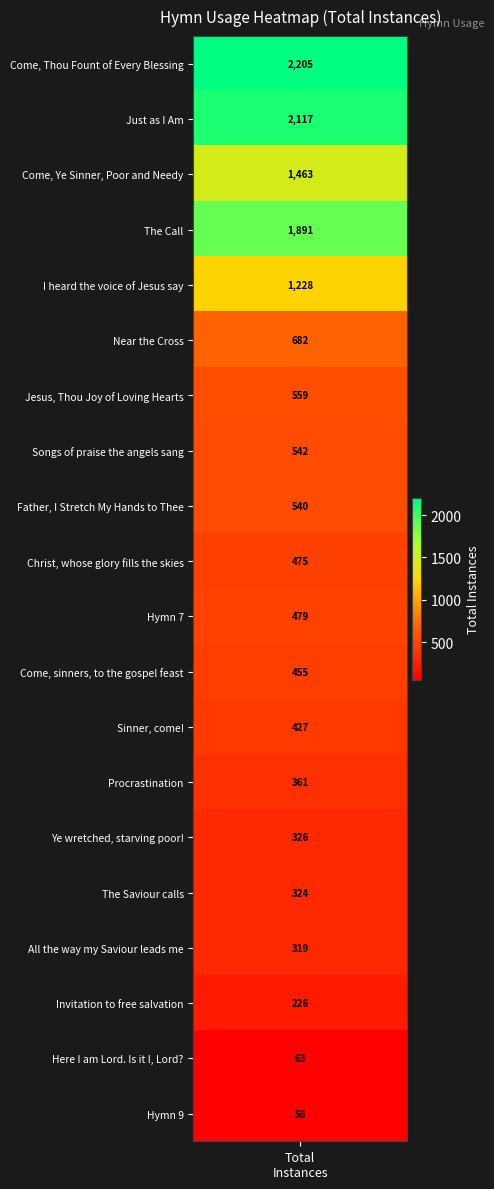

At which category does the chart reach its peak across all series?

Come, Thou Fount of Every Blessing